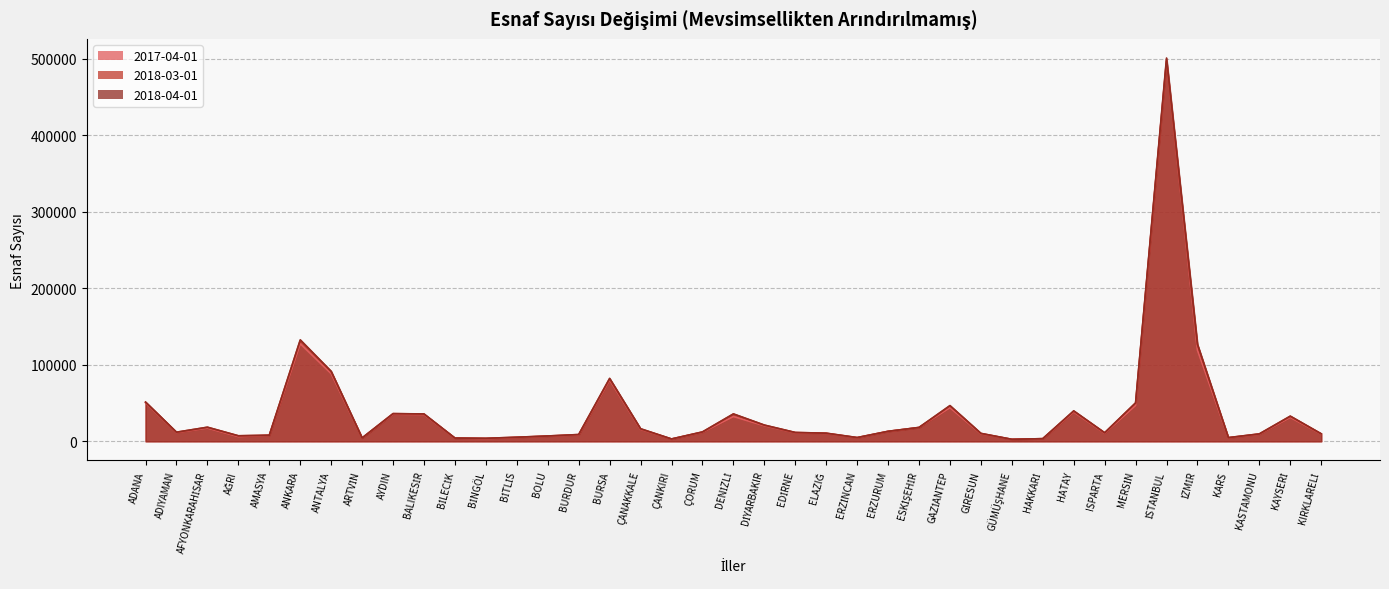

Reading left to right, transcribe all the data shown in this chart.

2017-04-01: ADANA=50306	ADIYAMAN=11409	AFYONKARAHİSAR=17279	AĞRI=6085	AMASYA=7664	ANKARA=127474	ANTALYA=88442	ARTVİN=4354	AYDIN=35397	BALIKESİR=34892	BİLECİK=4103	BİNGÖL=3385	BİTLİS=5003	BOLU=6680	BURDUR=8356	BURSA=80075	ÇANAKKALE=15648	ÇANKIRI=2938	ÇORUM=11791	DENİZLİ=32313	DİYARBAKIR=20325	EDİRNE=11142	ELAZIĞ=10219	ERZİNCAN=4610	ERZURUM=12880	ESKİŞEHİR=18092	GAZİANTEP=43936	GİRESUN=9757	GÜMÜŞHANE=2570	HAKKARİ=3371	HATAY=38305	ISPARTA=10561	MERSİN=46878	İSTANBUL=499169	İZMİR=119187	KARS=4527	KASTAMONU=9230	KAYSERİ=31204	KIRKLARELİ=9419
2018-03-01: ADANA=51112	ADIYAMAN=11840	AFYONKARAHİSAR=18342	AĞRI=7191	AMASYA=7960	ANKARA=131754	ANTALYA=91054	ARTVİN=4355	AYDIN=36205	BALIKESİR=35605	BİLECİK=4212	BİNGÖL=3894	BİTLİS=5309	BOLU=6922	BURDUR=8801	BURSA=81749	ÇANAKKALE=16308	ÇANKIRI=3022	ÇORUM=12205	DENİZLİ=35594	DİYARBAKIR=21126	EDİRNE=11487	ELAZIĞ=10617	ERZİNCAN=4865	ERZURUM=13047	ESKİŞEHİR=17958	GAZİANTEP=46378	GİRESUN=10273	GÜMÜŞHANE=2539	HAKKARİ=3406	HATAY=39422	ISPARTA=11154	MERSİN=50045	İSTANBUL=497197	İZMİR=126406	KARS=4809	KASTAMONU=9656	KAYSERİ=32773	KIRKLARELİ=9762
2018-04-01: ADANA=51293	ADIYAMAN=11883	AFYONKARAHİSAR=18395	AĞRI=7155	AMASYA=7901	ANKARA=132704	ANTALYA=91462	ARTVİN=4368	AYDIN=36129	BALIKESİR=35779	BİLECİK=4197	BİNGÖL=3871	BİTLİS=5281	BOLU=6921	BURDUR=8815	BURSA=82298	ÇANAKKALE=16409	ÇANKIRI=3027	ÇORUM=12214	DENİZLİ=35834	DİYARBAKIR=21193	EDİRNE=11512	ELAZIĞ=10552	ERZİNCAN=4845	ERZURUM=13027	ESKİŞEHİR=18118	GAZİANTEP=46709	GİRESUN=10335	GÜMÜŞHANE=2575	HAKKARİ=3407	HATAY=39838	ISPARTA=11140	MERSİN=50279	İSTANBUL=501139	İZMİR=126856	KARS=4749	KASTAMONU=9630	KAYSERİ=32875	KIRKLARELİ=9800